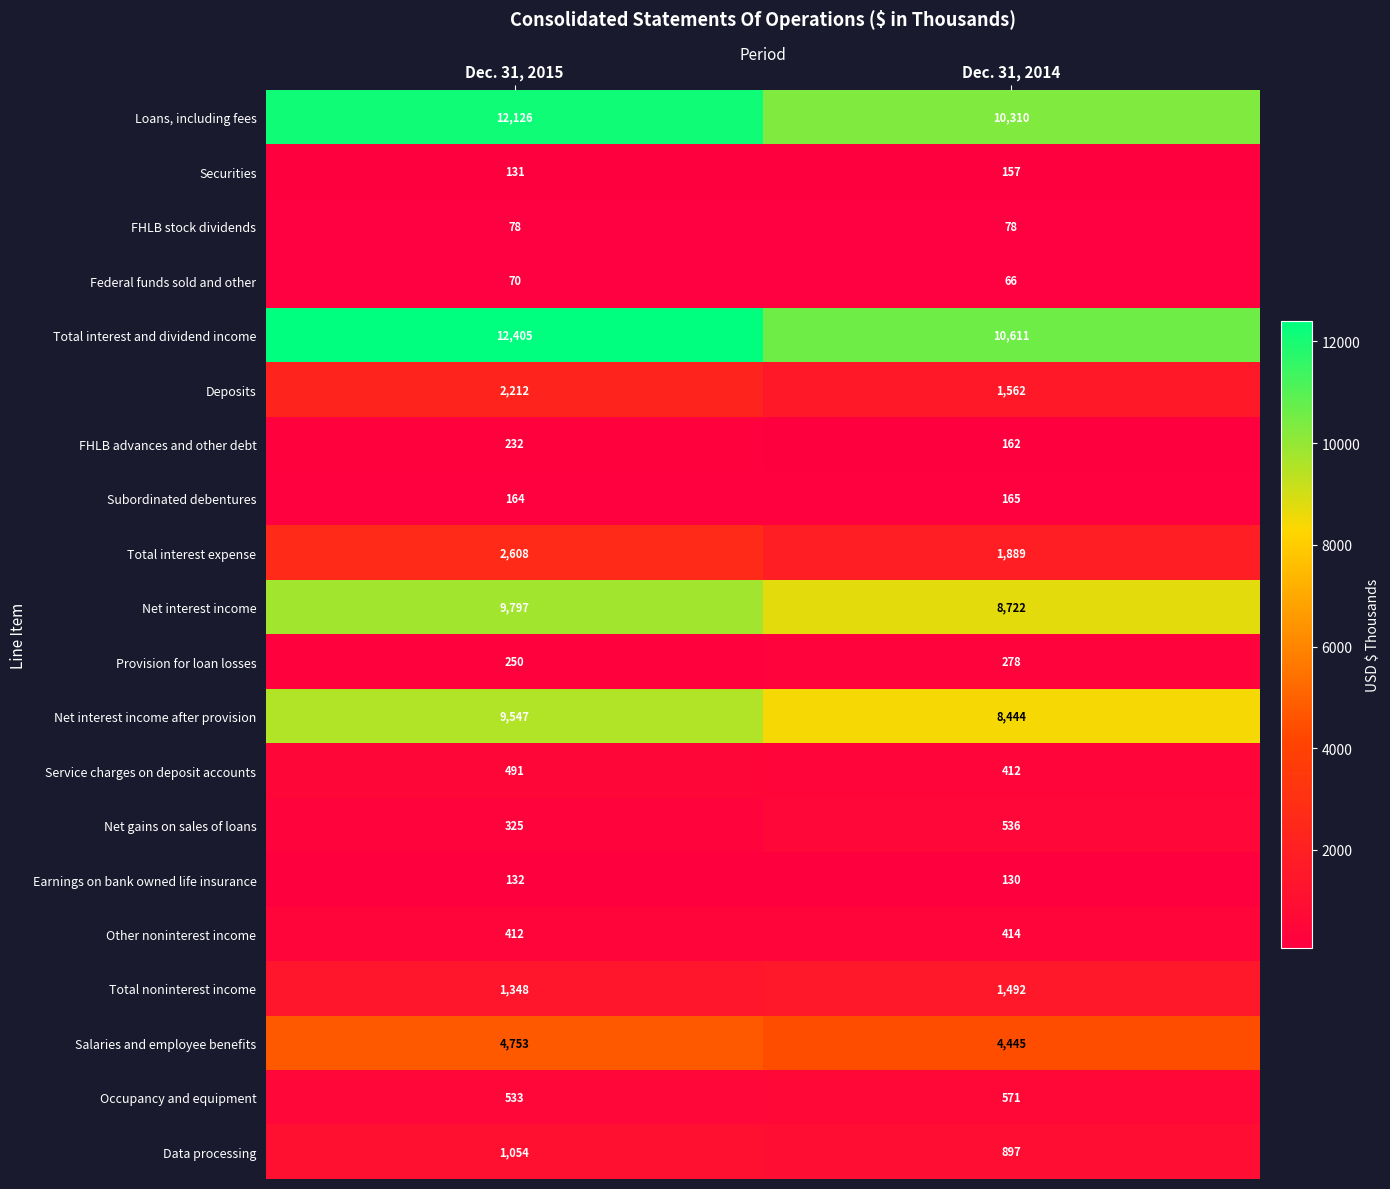

What is the total value across all series at Dec. 31, 2014?

51341